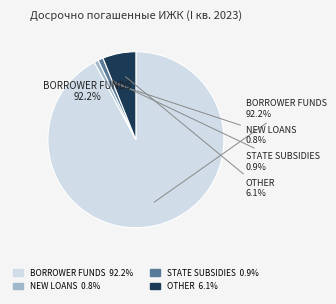

To the nearest percent, what portion does государственными субсидиями represent?

1%